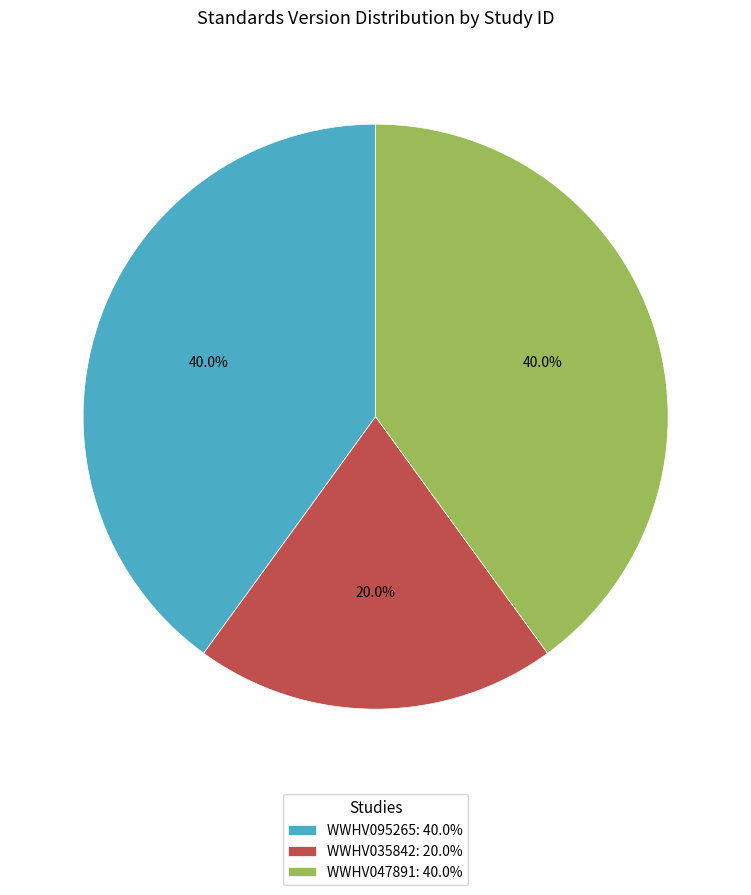

The WWHV035842 slice represents 6% of the pie. True or false?

False